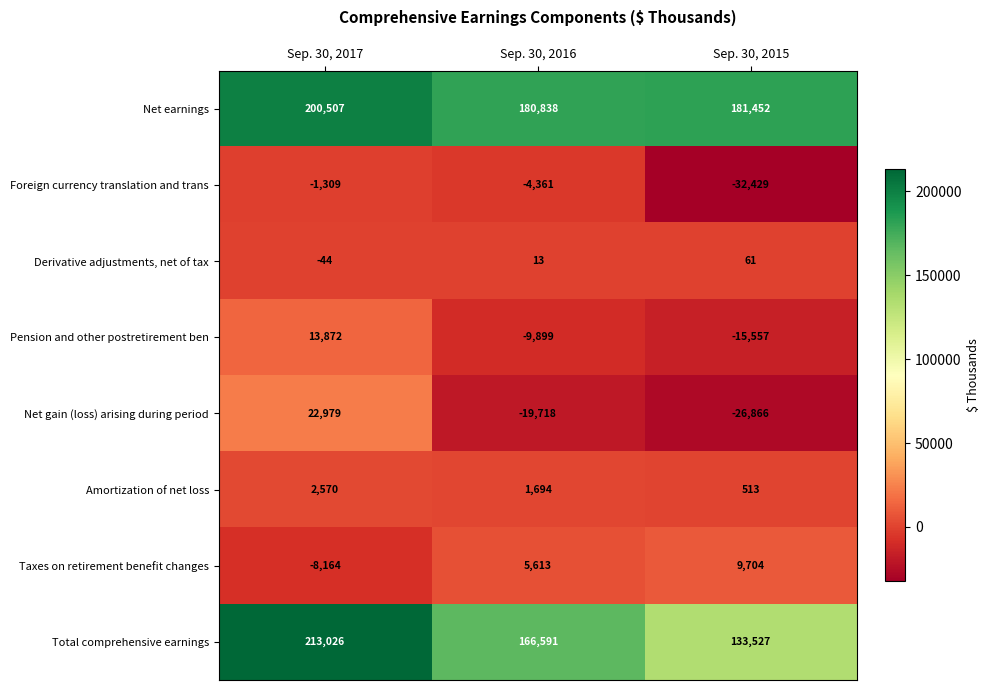

What is the difference between the Pension and other postretirement ben values at Sep. 30, 2017 and Sep. 30, 2016?

23771